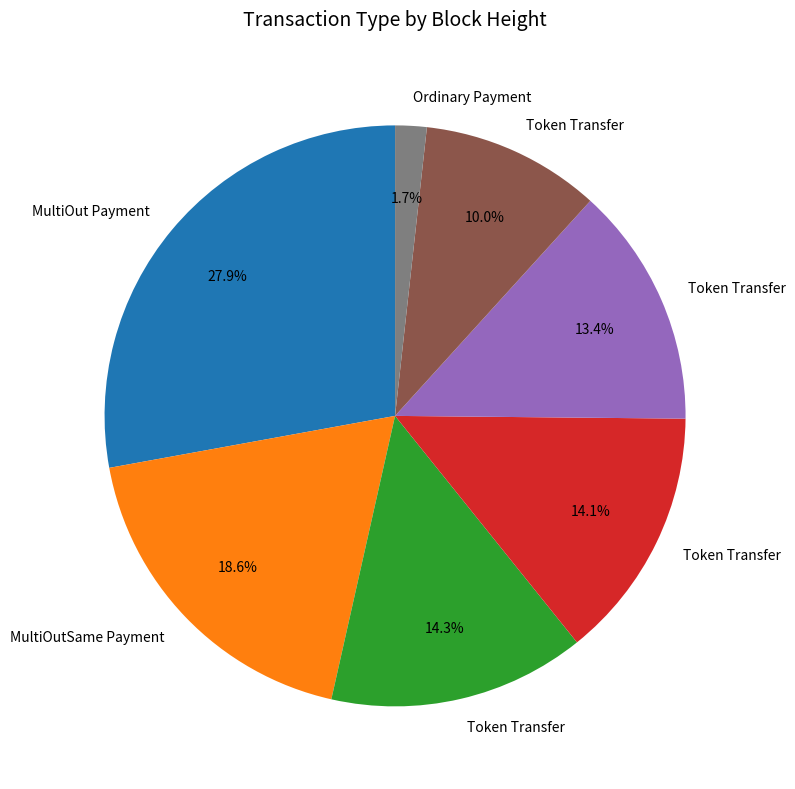

How many segments does this pie chart have?

7